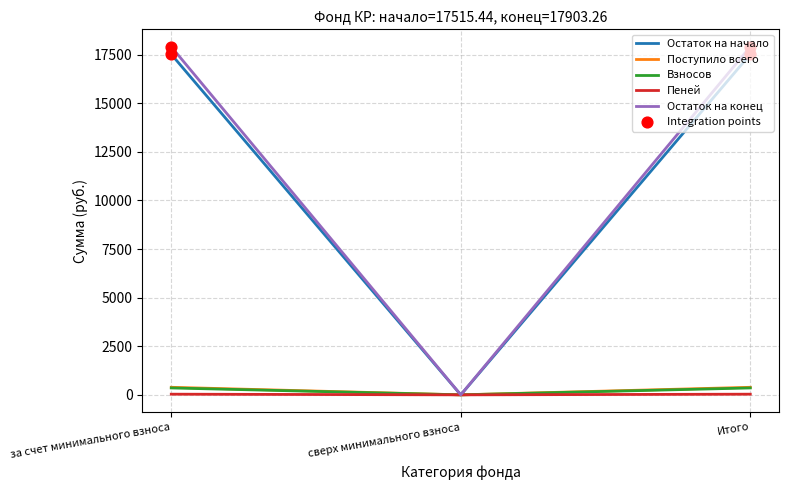

What is the maximum value shown in the chart?

17903.3